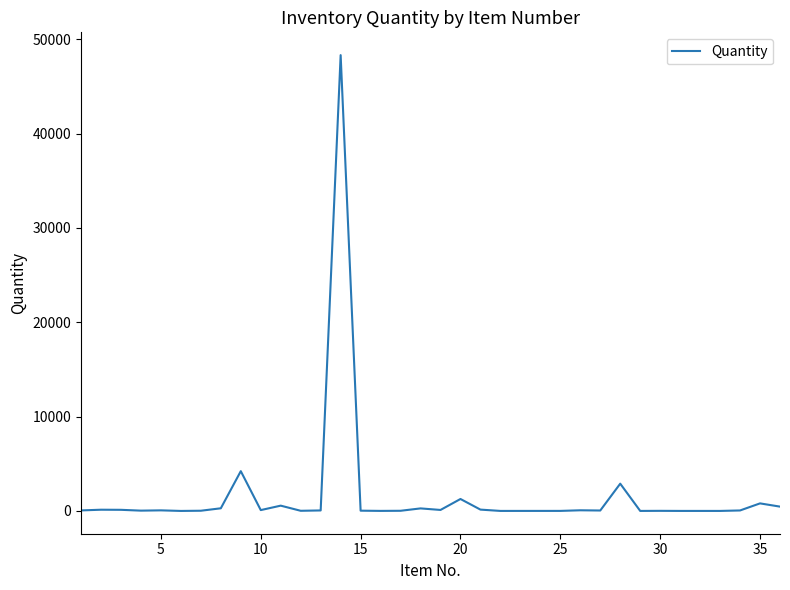

What is the greatest value displayed?

48330